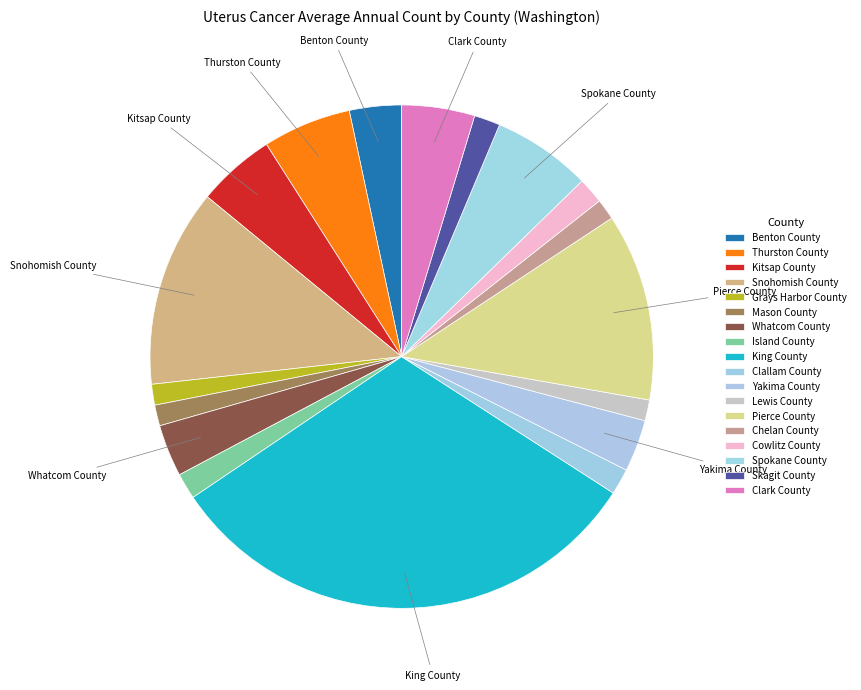

Is the sum of Chelan County and Spokane County greater than half?

No